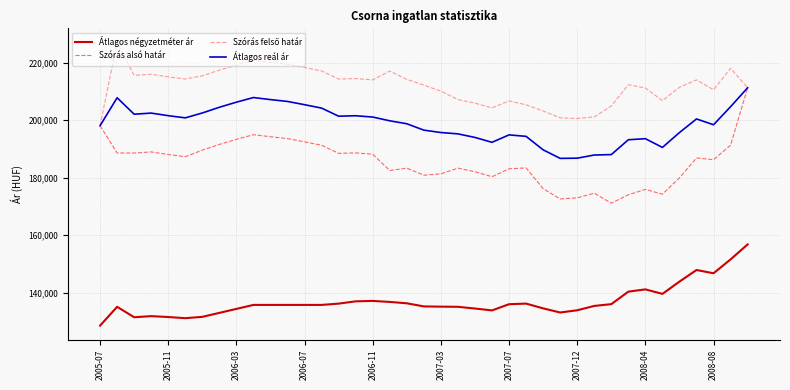

True or false: Átlagos reál ár and Átlagos négyzetméter ár intersect in this chart.

False